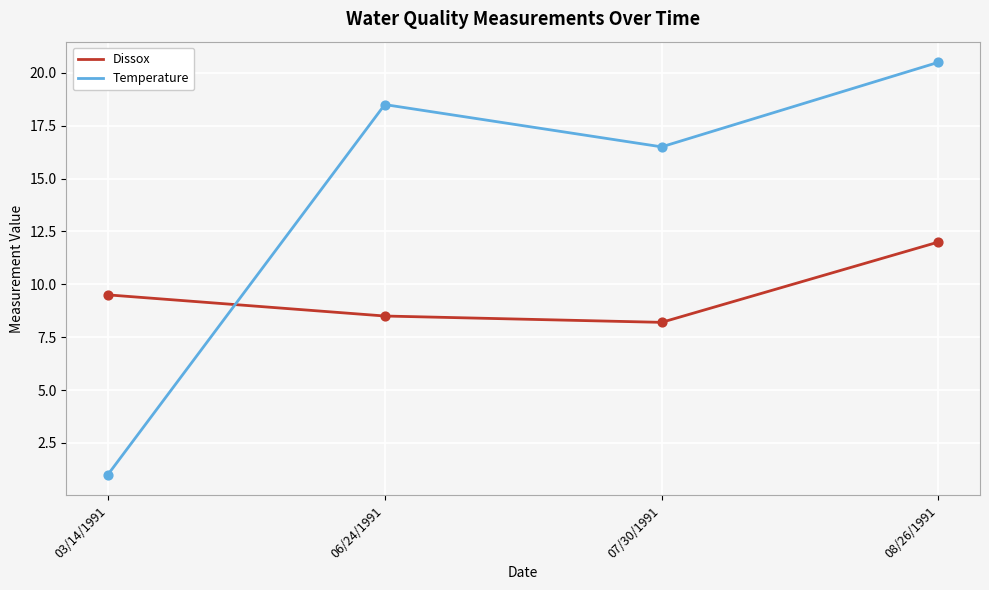

What is the spread (max minus min) of values at 06/24/1991?

10.0